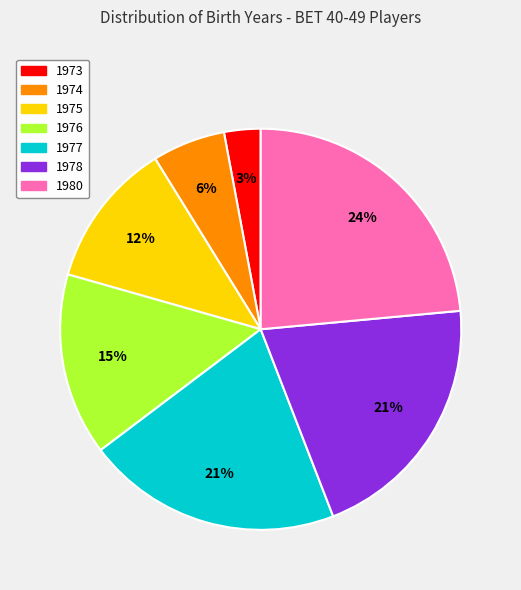

Approximately how many times larger is the value at 1980 compared to 1976?

1.6